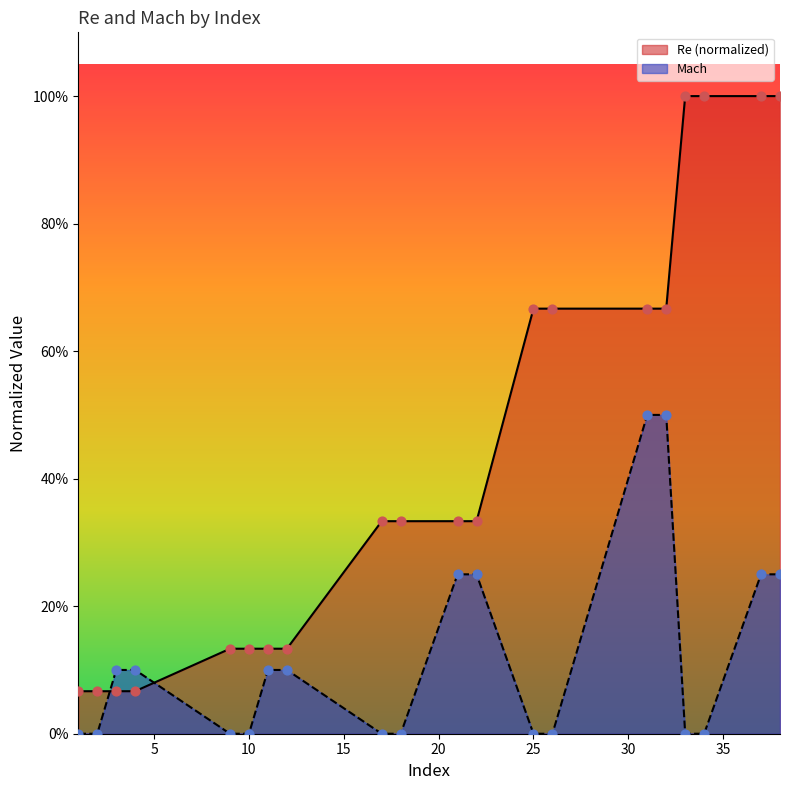

At how many categories does at least one series exceed 0?

20